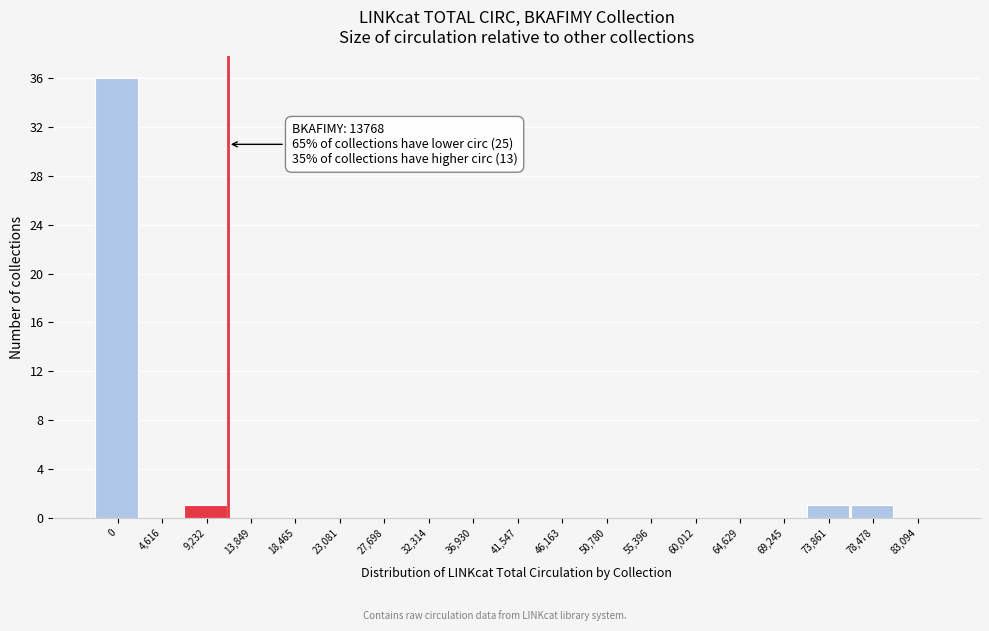

Reading left to right, what are all the values shown in this chart?

0=36	4,616=0	9,232=1	13,849=0	18,465=0	23,081=0	27,698=0	32,314=0	36,930=0	41,547=0	46,163=0	50,780=0	55,396=0	60,012=0	64,629=0	69,245=0	73,861=1	78,478=1	83,094=0